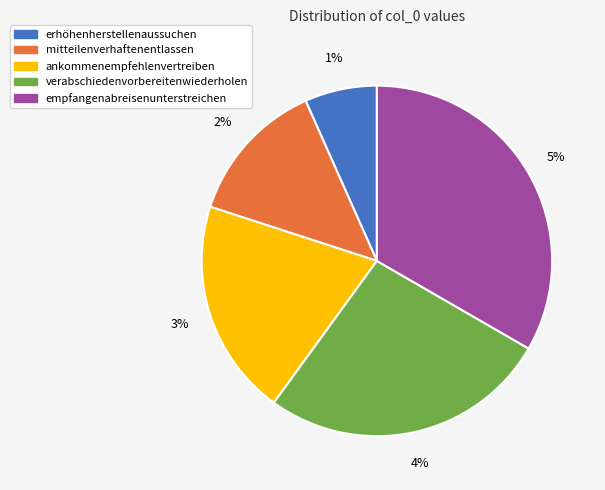

What is the total percentage of erhöhenherstellenaussuchen and mitteilenverhaftenentlassen?

20.0%